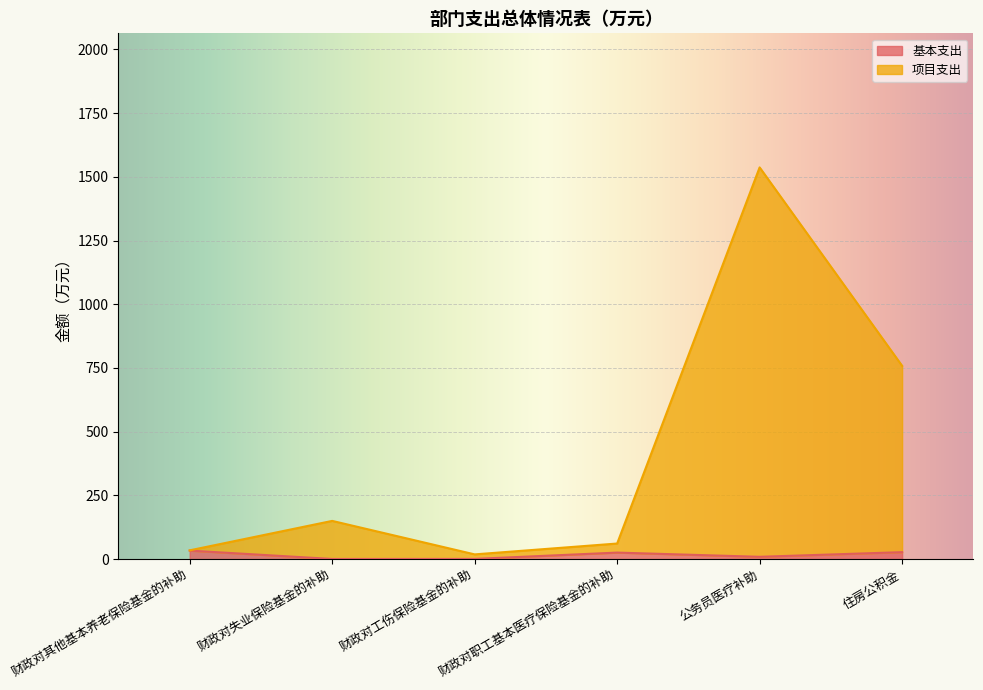

What is the approximate value of 基本支出 at 财政对工伤保险基金的补助?

0.4